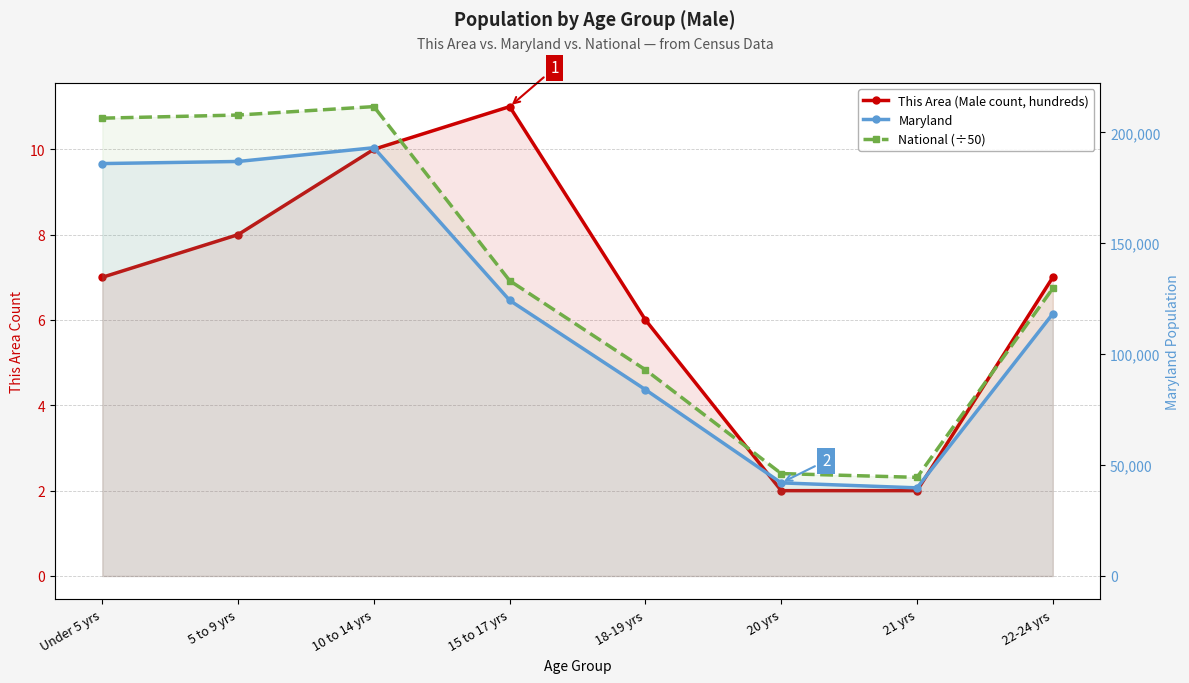

What is the approximate value of Maryland at 10 to 14 yrs?

193068.0